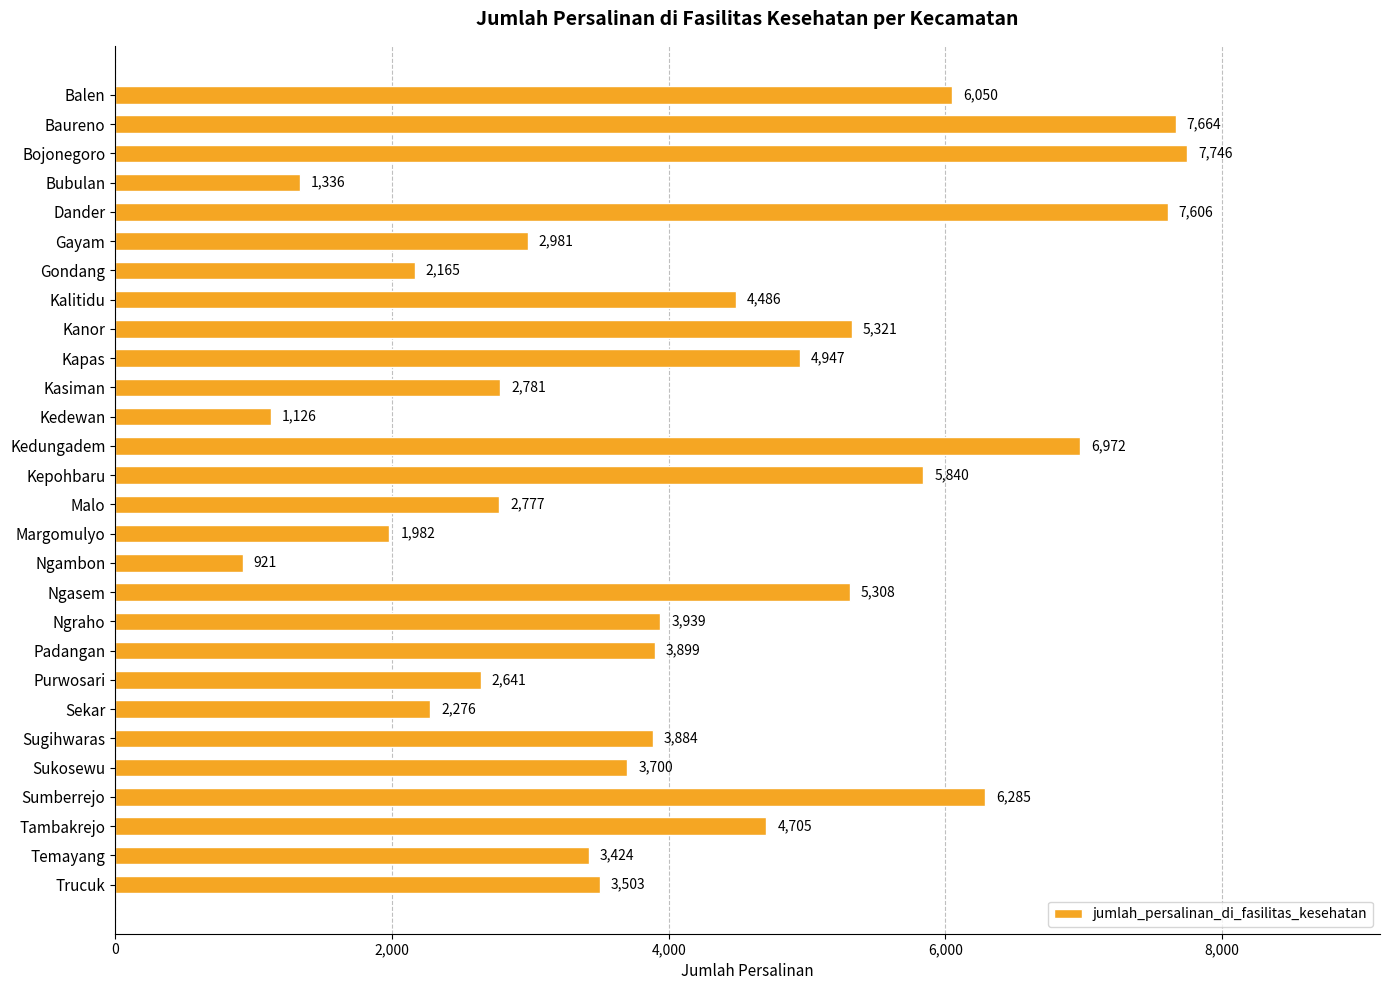

How many values are below 3899?

14